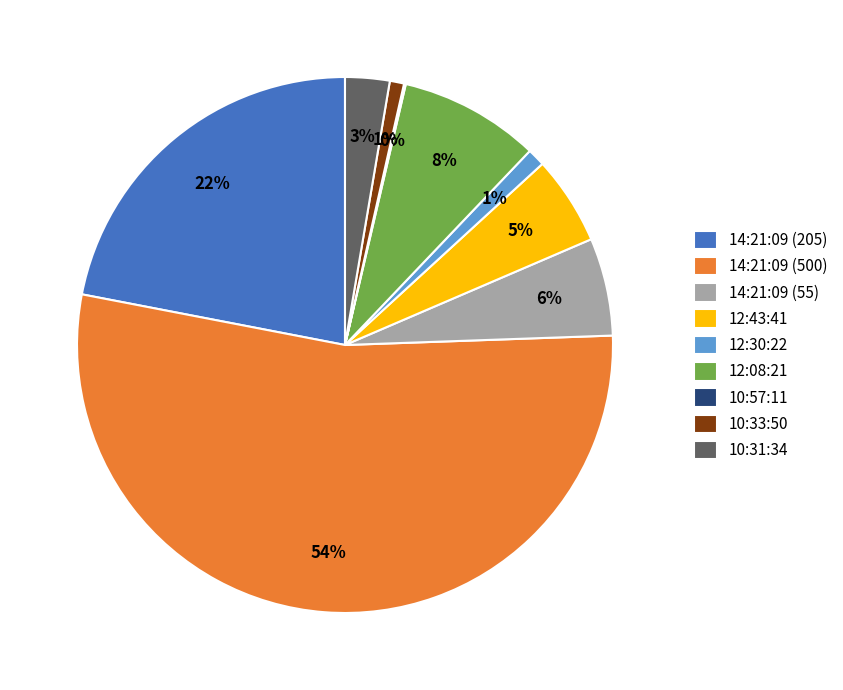

To the nearest percent, what percentage of the pie is 12:43:41?

5%